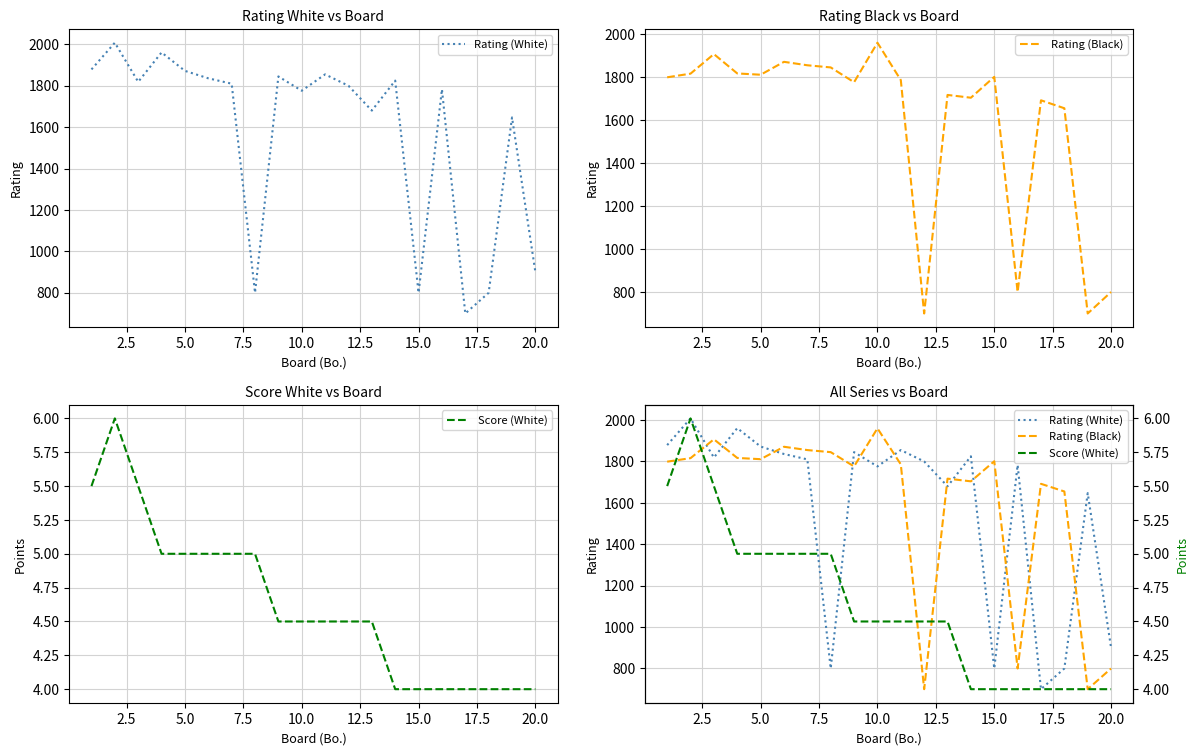

What is the smallest value displayed?

4.0